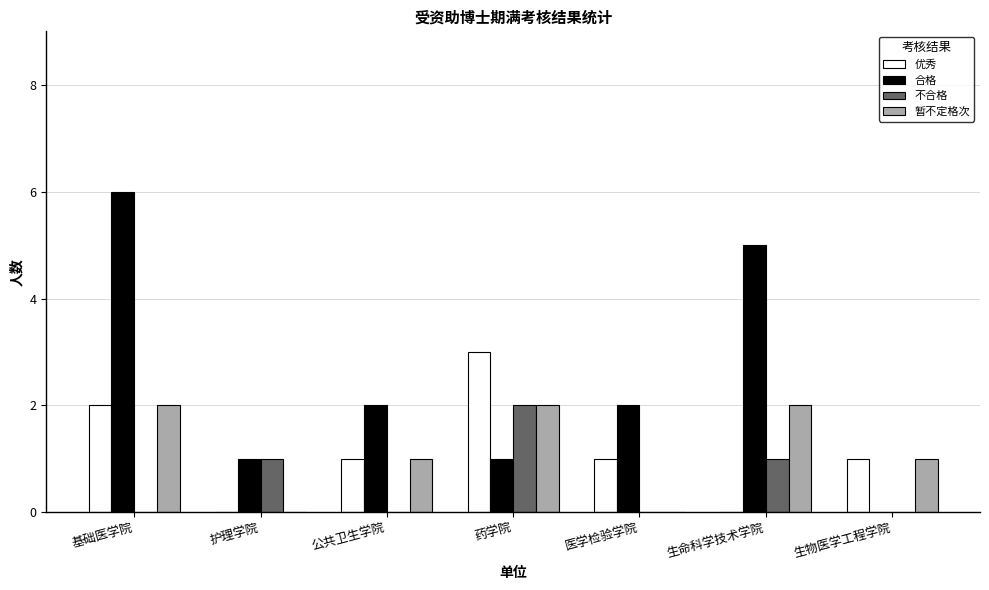

Reading left to right, what are all the values shown in this chart?

优秀: 基础医学院=2	护理学院=0	公共卫生学院=1	药学院=3	医学检验学院=1	生命科学技术学院=0	生物医学工程学院=1
合格: 基础医学院=6	护理学院=1	公共卫生学院=2	药学院=1	医学检验学院=2	生命科学技术学院=5	生物医学工程学院=0
不合格: 基础医学院=0	护理学院=1	公共卫生学院=0	药学院=2	医学检验学院=0	生命科学技术学院=1	生物医学工程学院=0
暂不定格次: 基础医学院=2	护理学院=0	公共卫生学院=1	药学院=2	医学检验学院=0	生命科学技术学院=2	生物医学工程学院=1